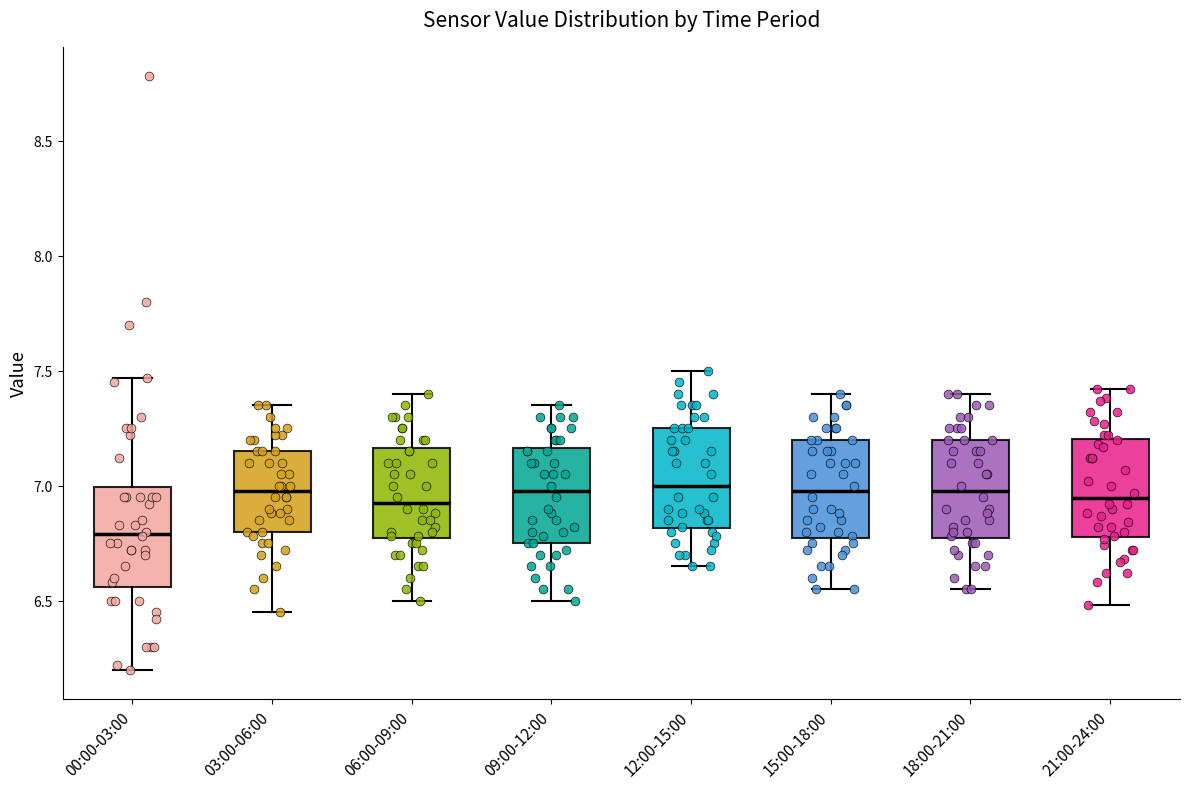

Reading left to right, read every box against the y-axis: the position of its median line, the range the box covers, and the ends of its whiskers. The values are not printed on the chart, so give them approximately, as read against the axis.

00:00-03:00: median 6.80, box 6.55 to 7.00, whiskers 6.20 to 7.45
03:00-06:00: median 7.00, box 6.80 to 7.15, whiskers 6.45 to 7.35
06:00-09:00: median 6.95, box 6.75 to 7.15, whiskers 6.50 to 7.40
09:00-12:00: median 7.00, box 6.75 to 7.15, whiskers 6.50 to 7.35
12:00-15:00: median 7.00, box 6.80 to 7.25, whiskers 6.65 to 7.50
15:00-18:00: median 7.00, box 6.75 to 7.20, whiskers 6.55 to 7.40
18:00-21:00: median 7.00, box 6.75 to 7.20, whiskers 6.55 to 7.40
21:00-24:00: median 6.95, box 6.80 to 7.20, whiskers 6.50 to 7.40